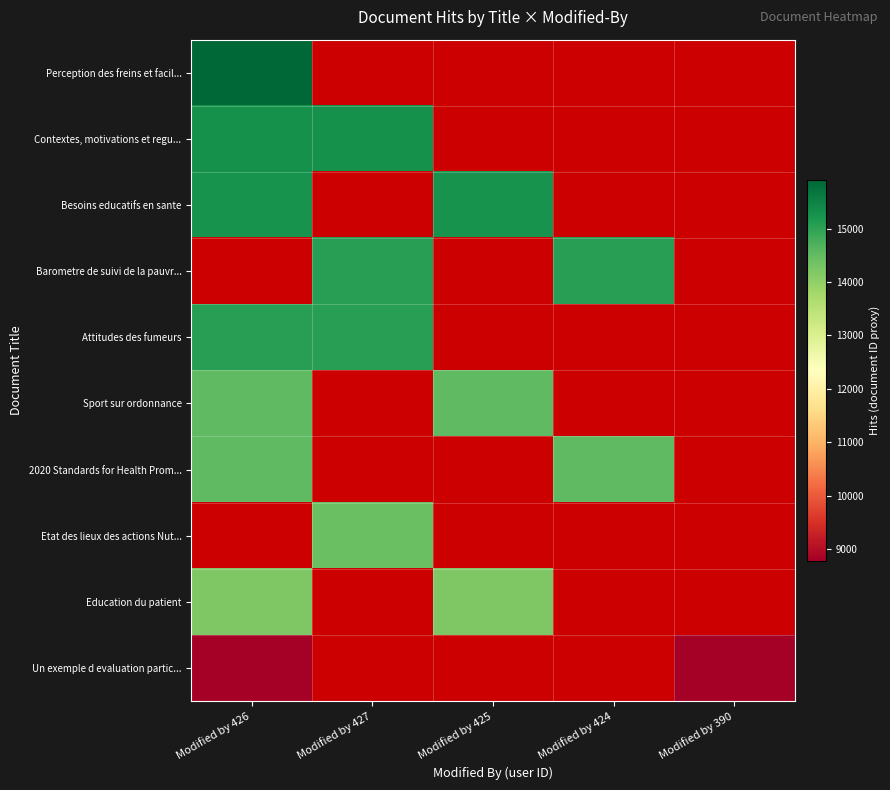

What is the smallest value displayed?

8780.0